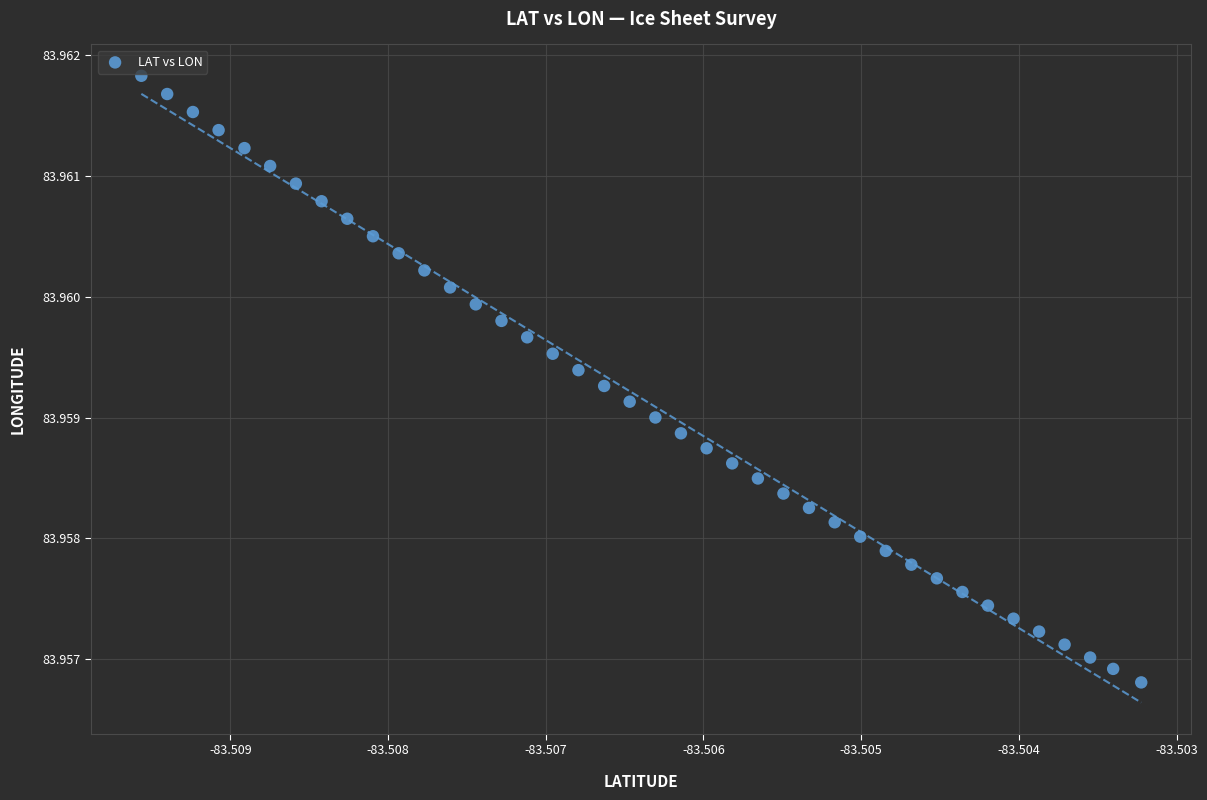

How many data points are displayed?

40